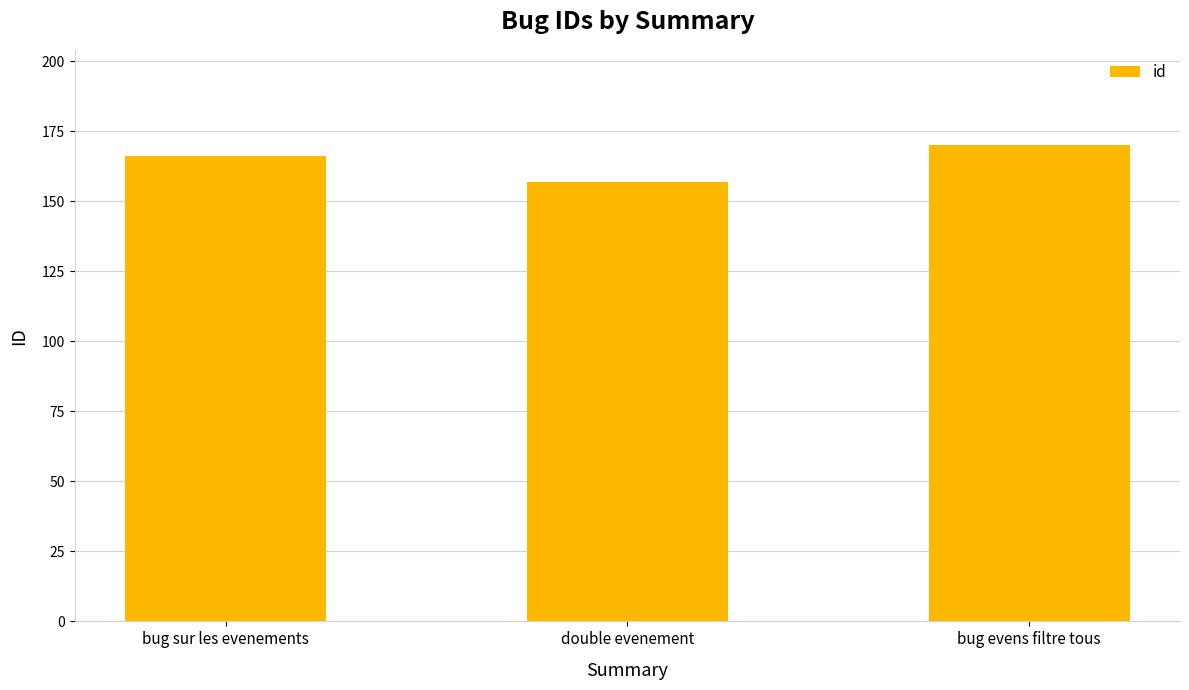

Reading right to left, list all the values displayed in this chart.

bug evens filtre tous=170	double evenement=157	bug sur les evenements=166